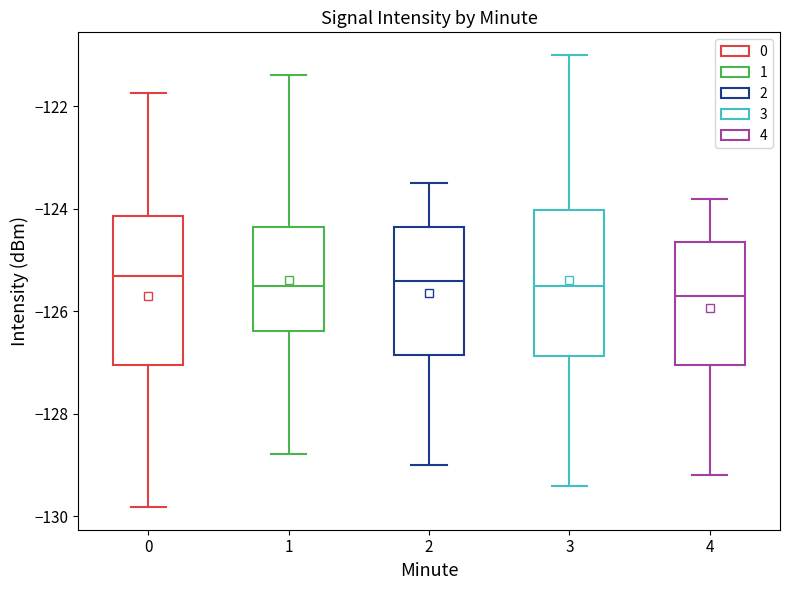

Where does the upper whisker of the box at x = 0 end on the y-axis? The values are not printed on the chart, so give them approximately, as read against the axis.

-121.8